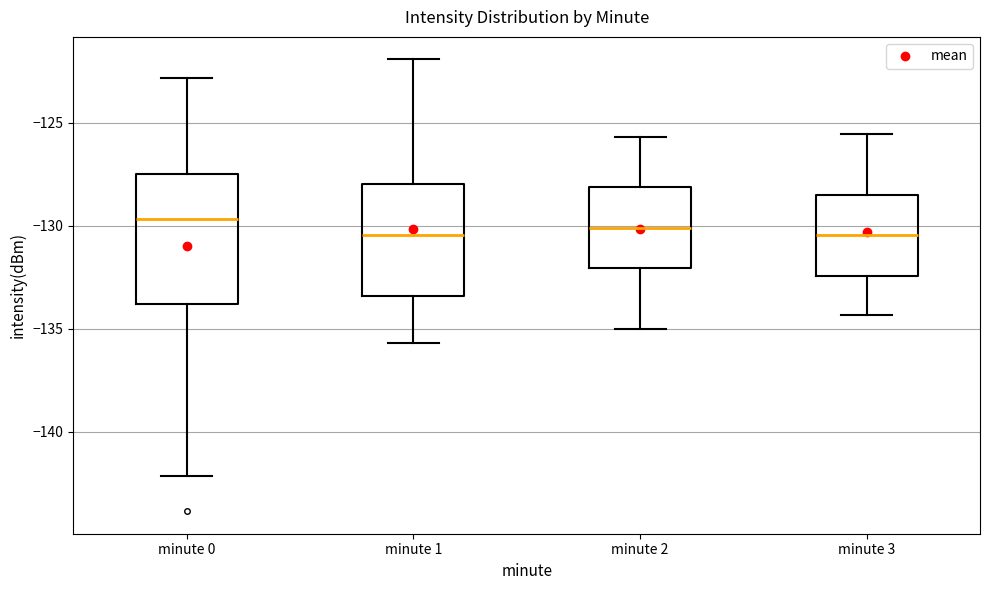

Which box is the tallest, from its lower edge to its upper edge?

minute 0